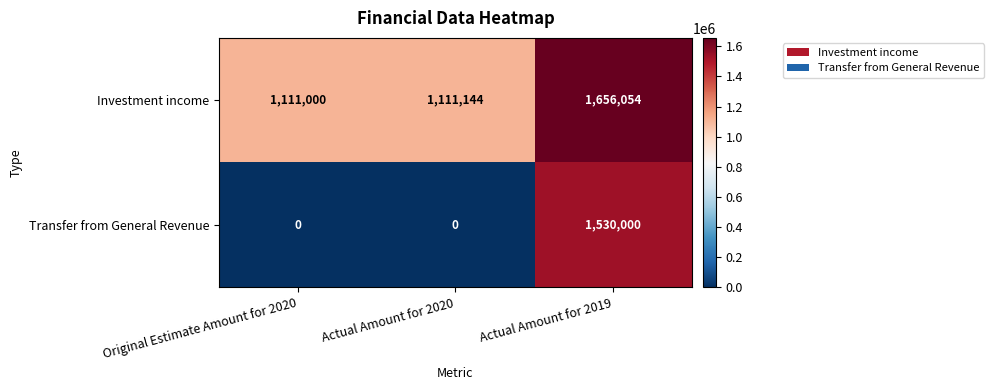

Is it true that Transfer from General Revenue equals 0 at Original Estimate Amount for 2020?

True